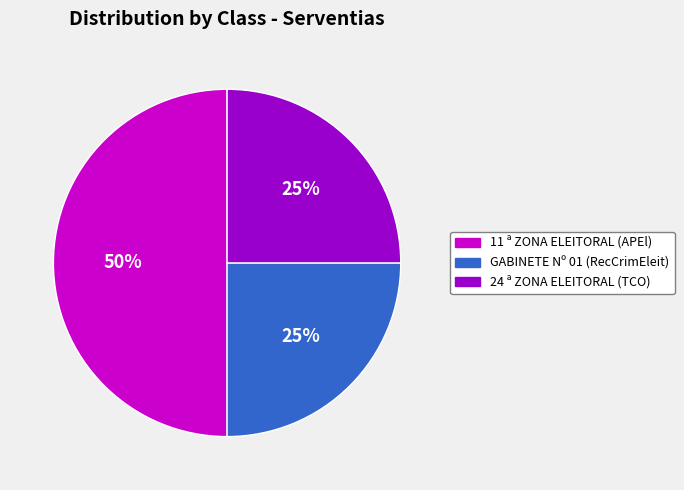

To the nearest percent, what portion does GABINETE Nº 01 (RecCrimEleit) represent?

25%